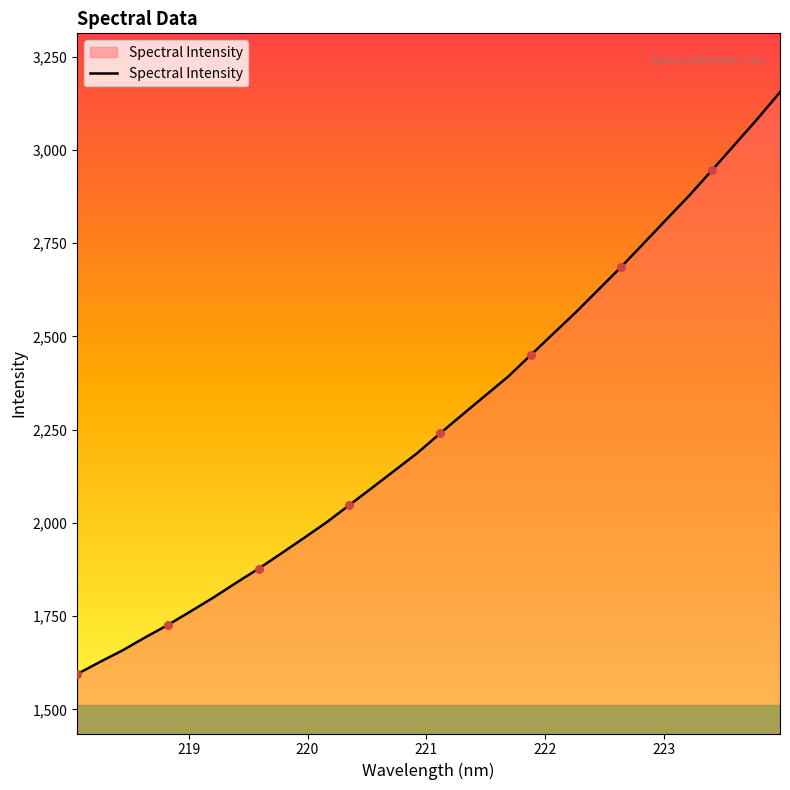

What is the maximum value shown in the chart?

3154.9